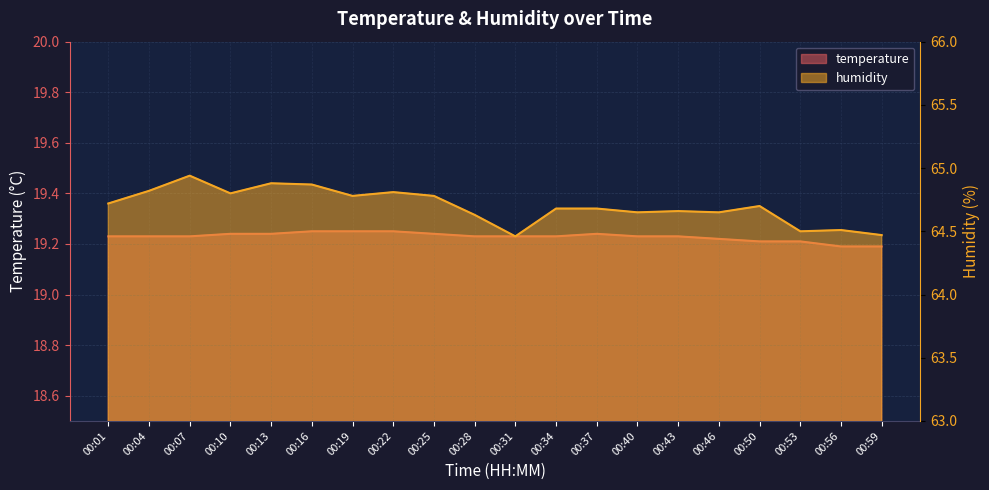

True or false: temperature and humidity intersect in this chart.

False